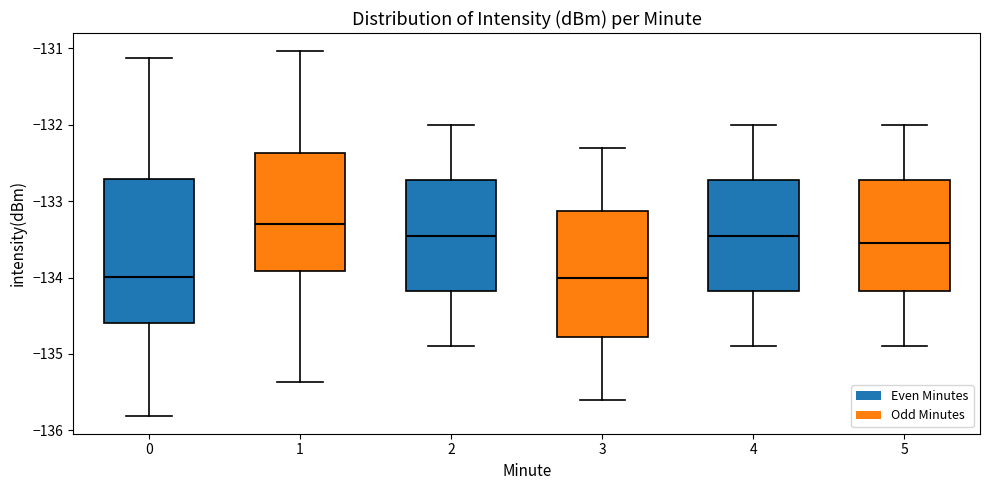

Comparing the boxes themselves (not the whiskers), which one is the tallest?

0